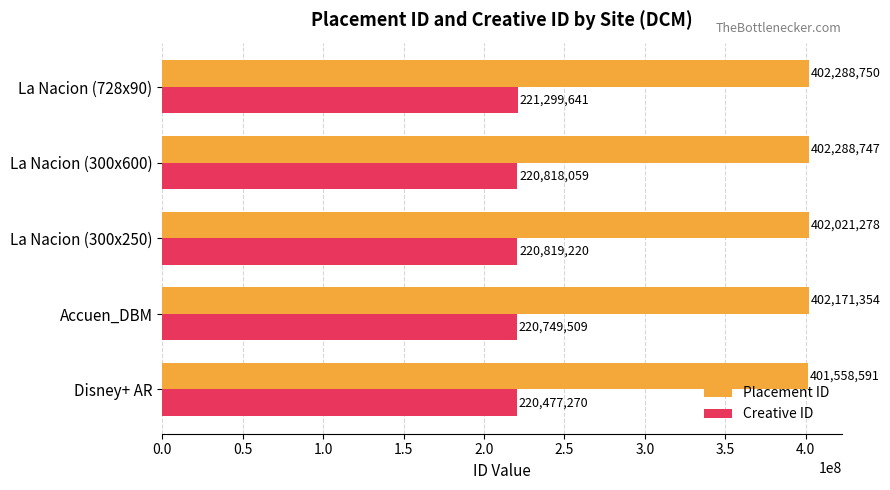

Which series changed the most between La Nacion (300x600) and La Nacion (728x90)?

Creative ID